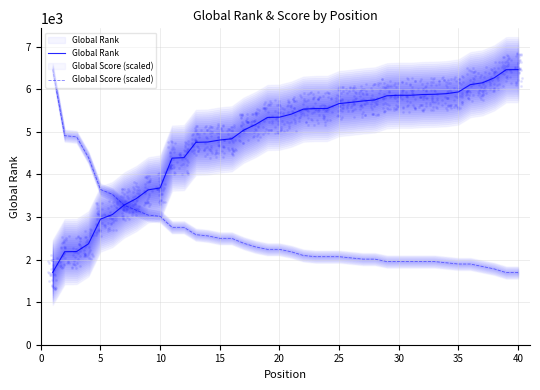

Which series reaches the maximum Y coordinate?

Global Rank